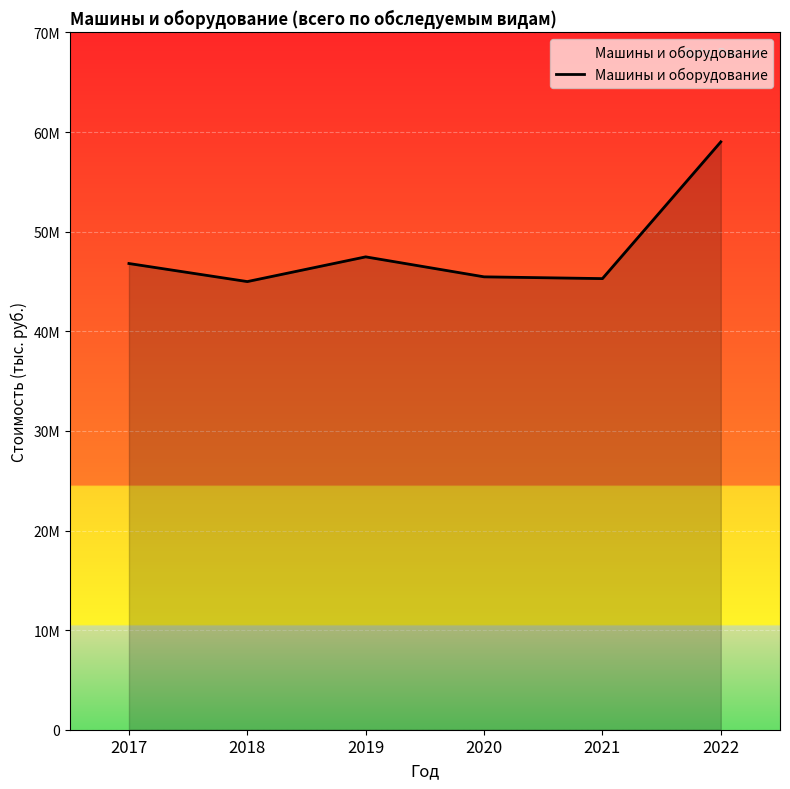

Reading left to right, what are all the values shown in this chart?

46806022	44992124	47473775	45467929	45290651	59020151